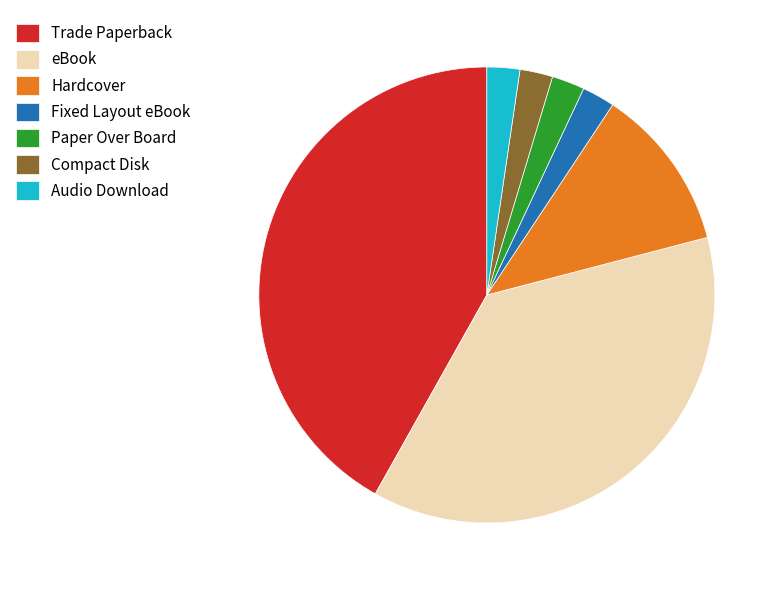

Which has a higher value, Trade Paperback or Paper Over Board?

Trade Paperback